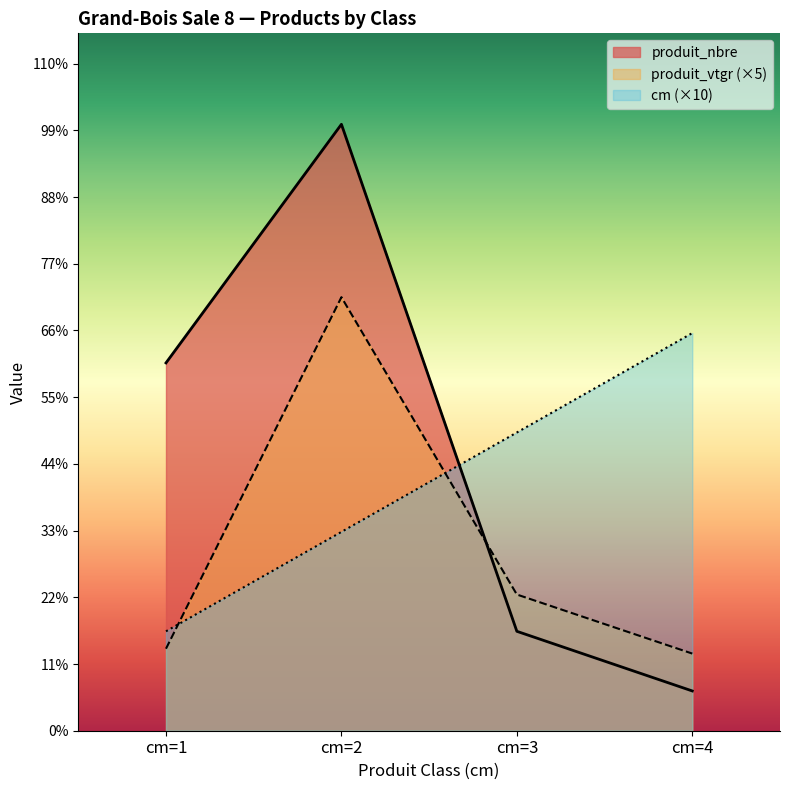

Where do cm and produit_vtgr first cross each other?

cm=1 and cm=2